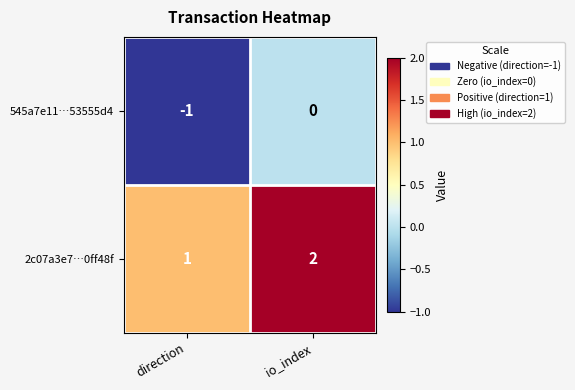

Reading left to right, transcribe all the data shown in this chart.

545a7e11…53555d4: -1	0
2c07a3e7…0ff48f: 1	2